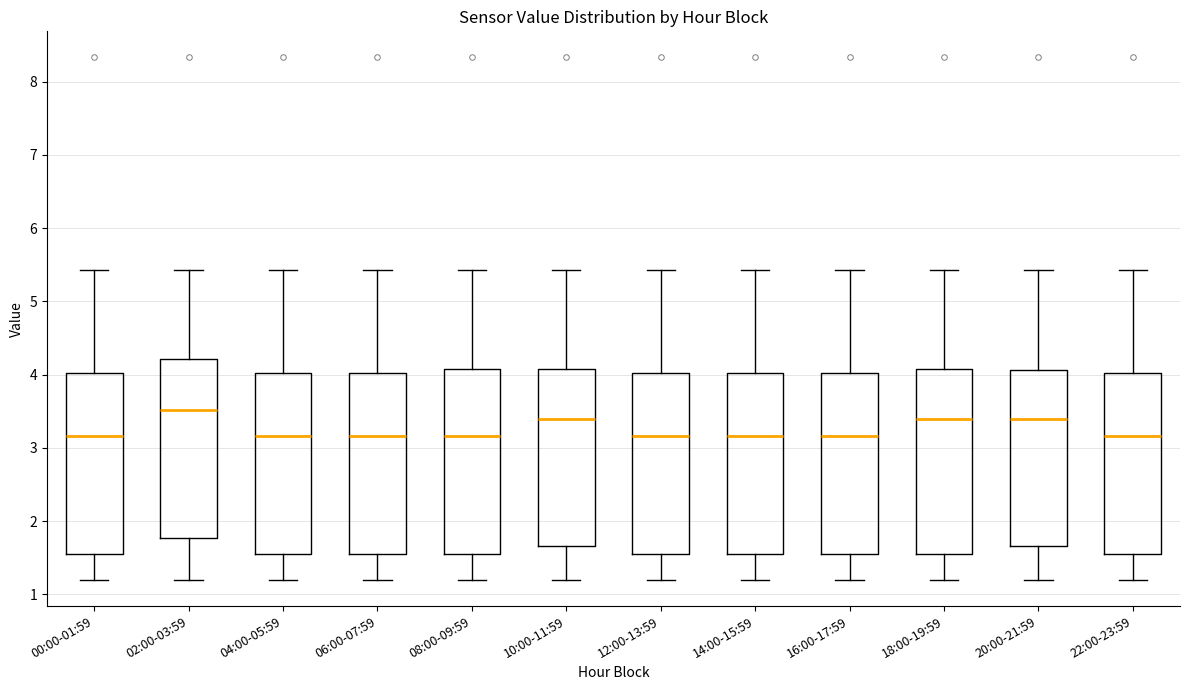

Reading left to right, read every box against the y-axis: the position of its median line, the range the box covers, and the ends of its whiskers. The values are not printed on the chart, so give them approximately, as read against the axis.

00:00-01:59: median 3.2, box 1.6 to 4.0, whiskers 1.2 to 5.4
02:00-03:59: median 3.5, box 1.8 to 4.2, whiskers 1.2 to 5.4
04:00-05:59: median 3.2, box 1.6 to 4.0, whiskers 1.2 to 5.4
06:00-07:59: median 3.2, box 1.6 to 4.0, whiskers 1.2 to 5.4
08:00-09:59: median 3.2, box 1.6 to 4.1, whiskers 1.2 to 5.4
10:00-11:59: median 3.4, box 1.7 to 4.1, whiskers 1.2 to 5.4
12:00-13:59: median 3.2, box 1.6 to 4.0, whiskers 1.2 to 5.4
14:00-15:59: median 3.2, box 1.6 to 4.0, whiskers 1.2 to 5.4
16:00-17:59: median 3.2, box 1.6 to 4.0, whiskers 1.2 to 5.4
18:00-19:59: median 3.4, box 1.6 to 4.1, whiskers 1.2 to 5.4
20:00-21:59: median 3.4, box 1.7 to 4.1, whiskers 1.2 to 5.4
22:00-23:59: median 3.2, box 1.6 to 4.0, whiskers 1.2 to 5.4